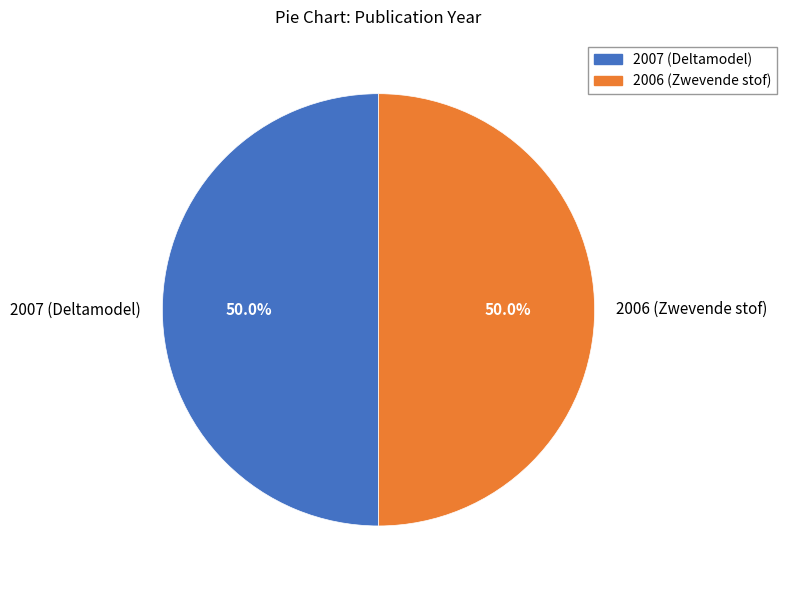

How many segments does this pie chart have?

2